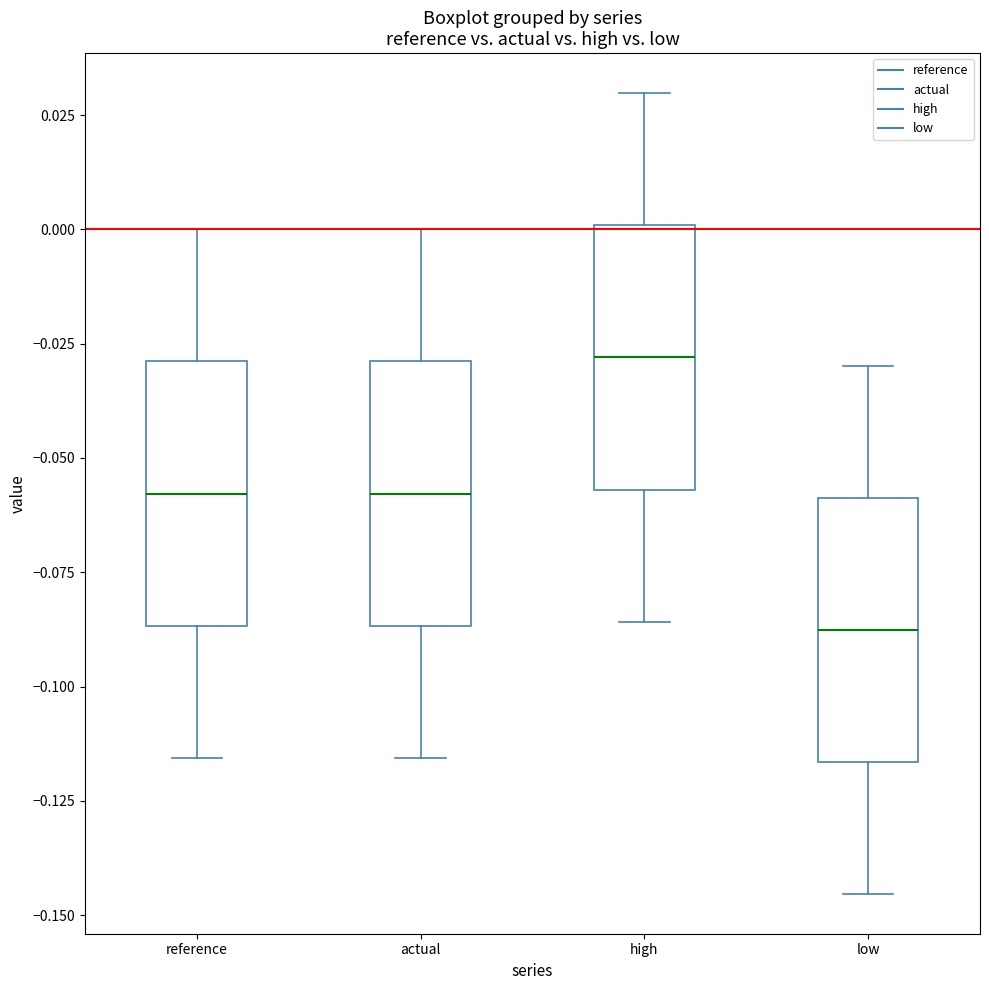

Which box's median line is the lowest?

low